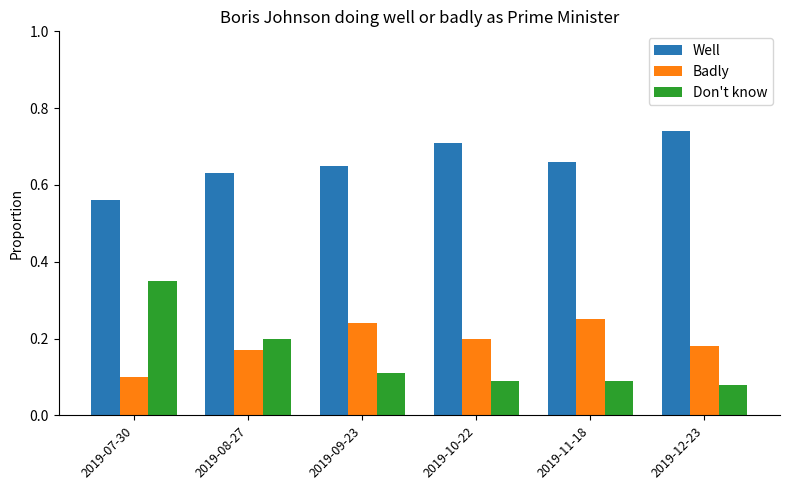

What is the sum of all Badly values?

1.1